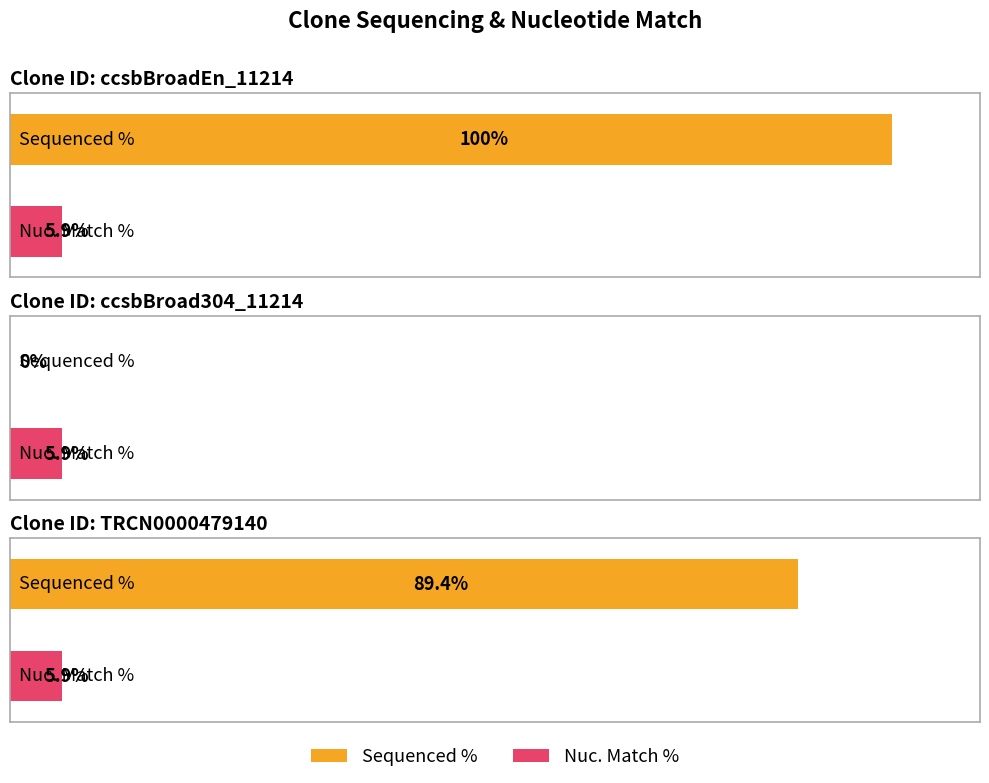

How many values in Sequenced % are above zero?

2